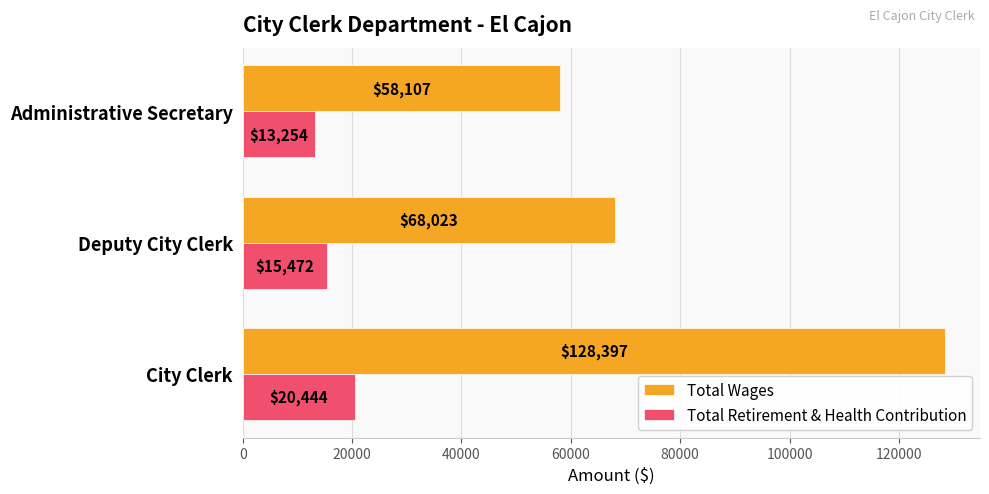

Which category has the highest value in the Total Wages series?

City Clerk